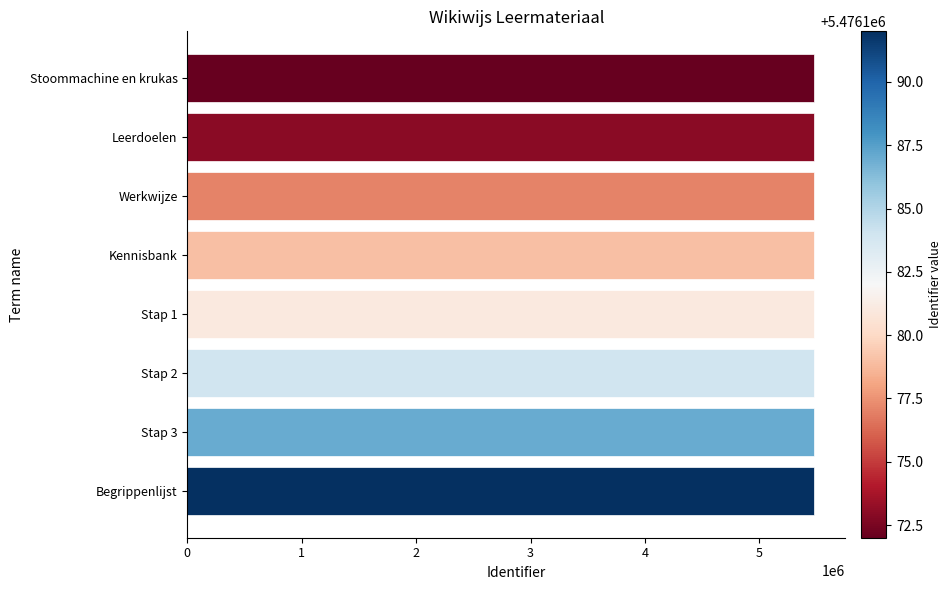

How many categories are shown in the chart?

8